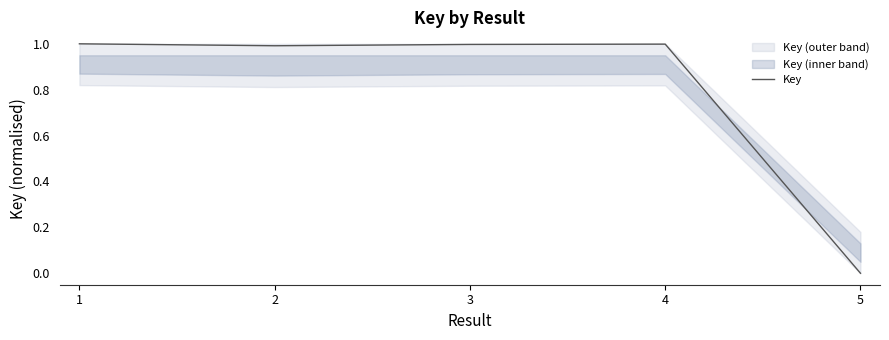

Between 4 and 3, which is larger?

4